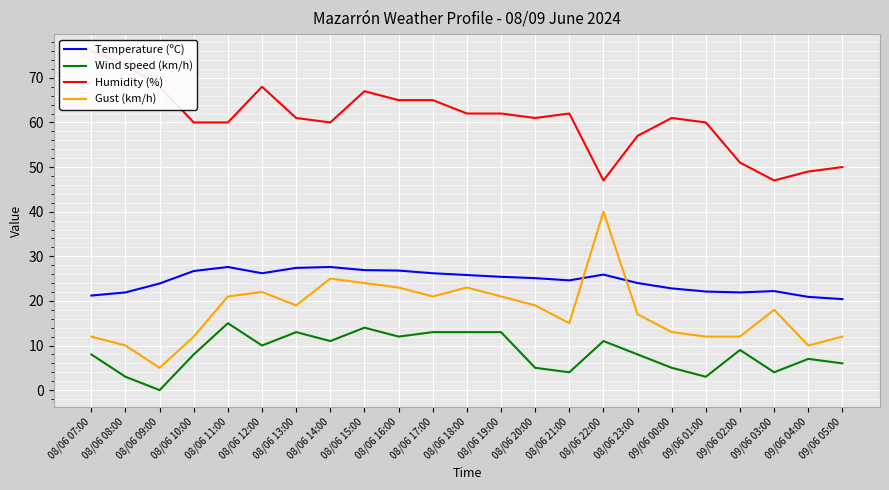

At how many categories does at least one series exceed 26?

23